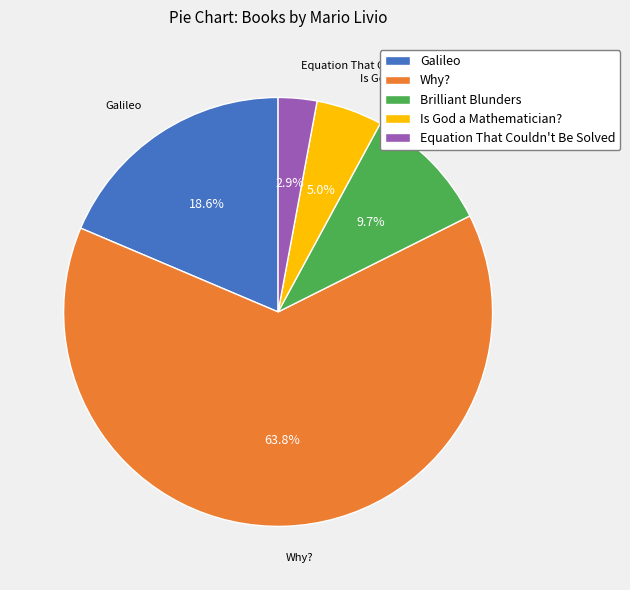

Which has a higher value, Equation That Couldn't Be Solved or Galileo?

Galileo